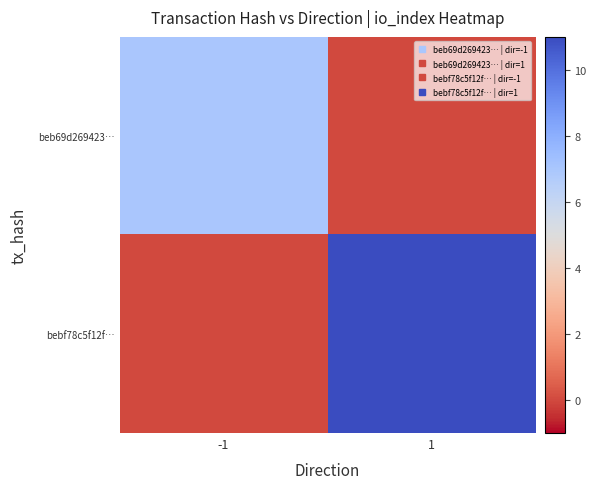

At how many categories does at least one series exceed 6?

2